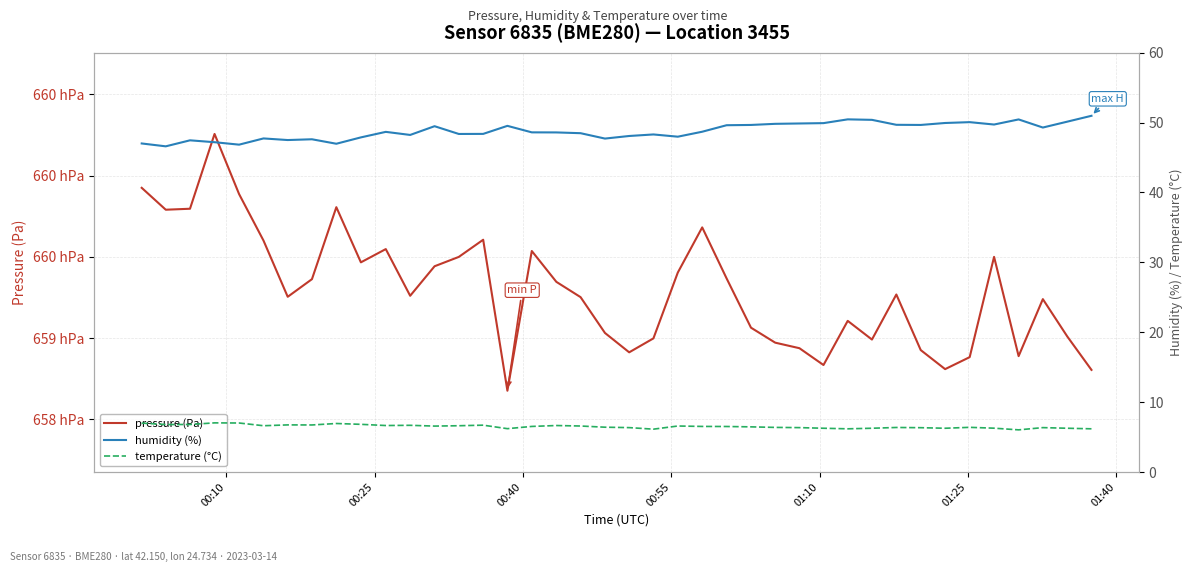

Rank the series by their maximum value, from highest to lowest.

pressure (Pa), humidity (%), temperature (°C)